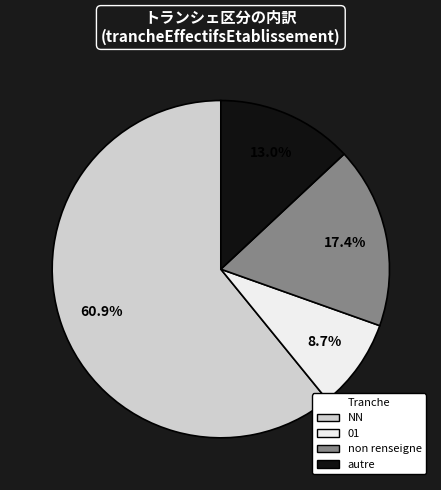

Is there a majority slice in this chart?

Yes